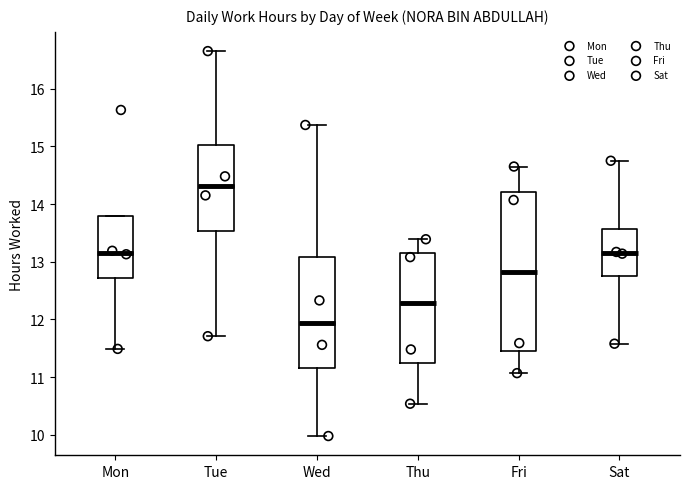

Reading left to right, read every box against the y-axis: the position of its median line, the range the box covers, and the ends of its whiskers. The values are not printed on the chart, so give them approximately, as read against the axis.

Mon: median 13.2, box 12.7 to 13.8, whiskers 11.5 to 13.8
Tue: median 14.3, box 13.5 to 15.0, whiskers 11.7 to 16.7
Wed: median 11.9, box 11.2 to 13.1, whiskers 10.0 to 15.4
Thu: median 12.3, box 11.2 to 13.2, whiskers 10.5 to 13.4
Fri: median 12.8, box 11.5 to 14.2, whiskers 11.1 to 14.7
Sat: median 13.2, box 12.8 to 13.6, whiskers 11.6 to 14.8